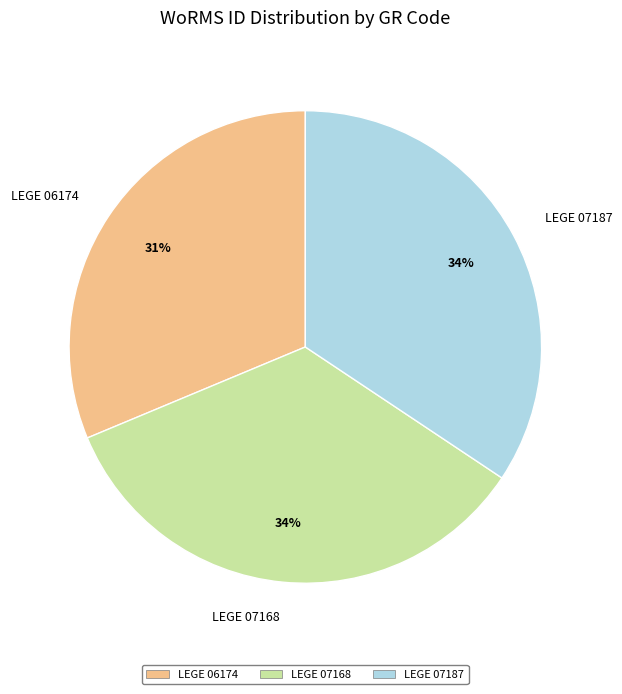

To the nearest percent, what is the average slice percentage?

33%